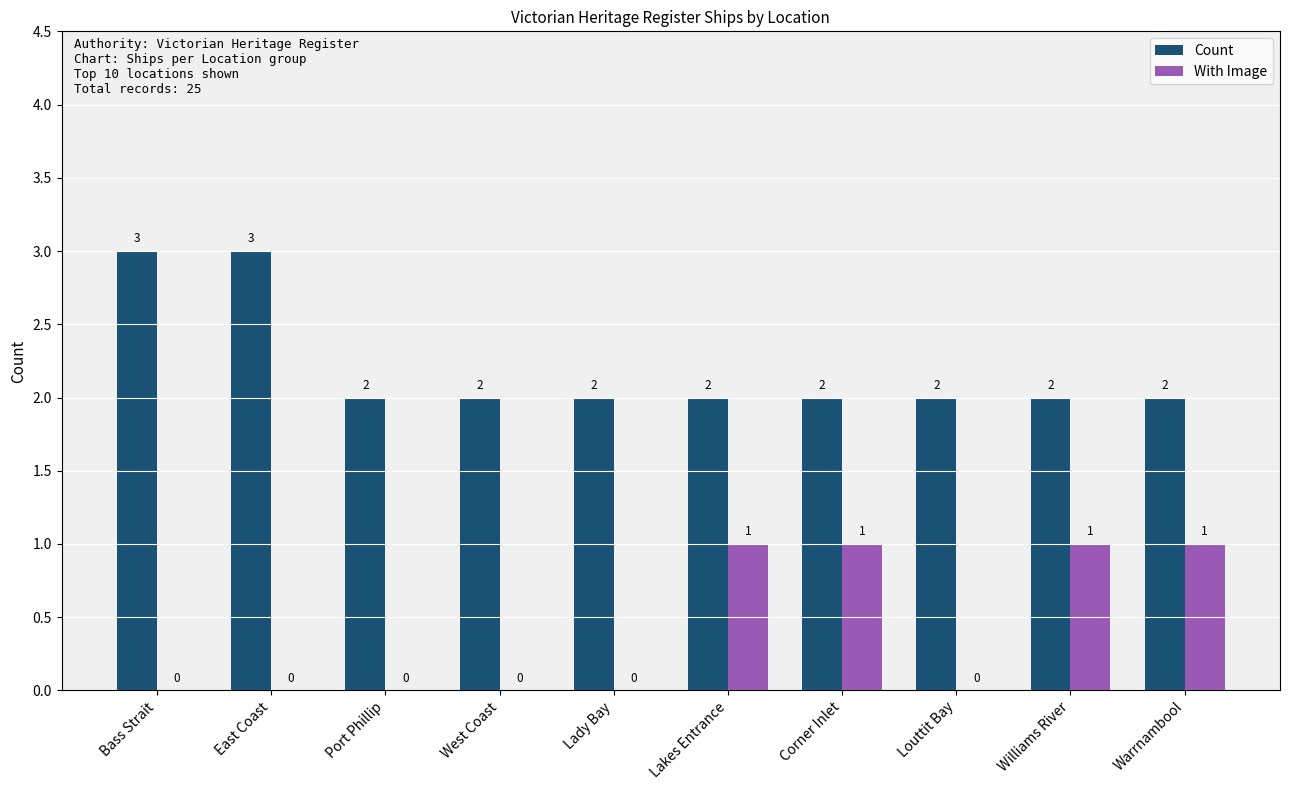

Are the bars grouped side by side (vs. stacked)?

Yes